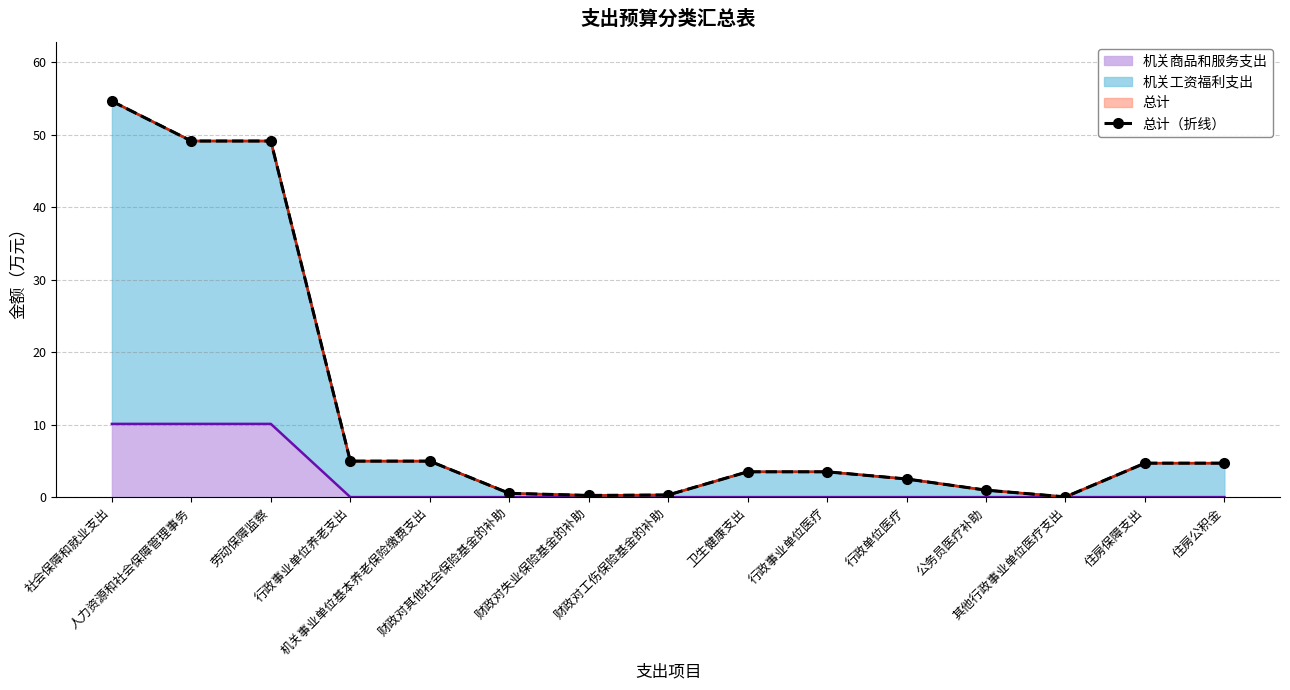

What is the average value?

12.2